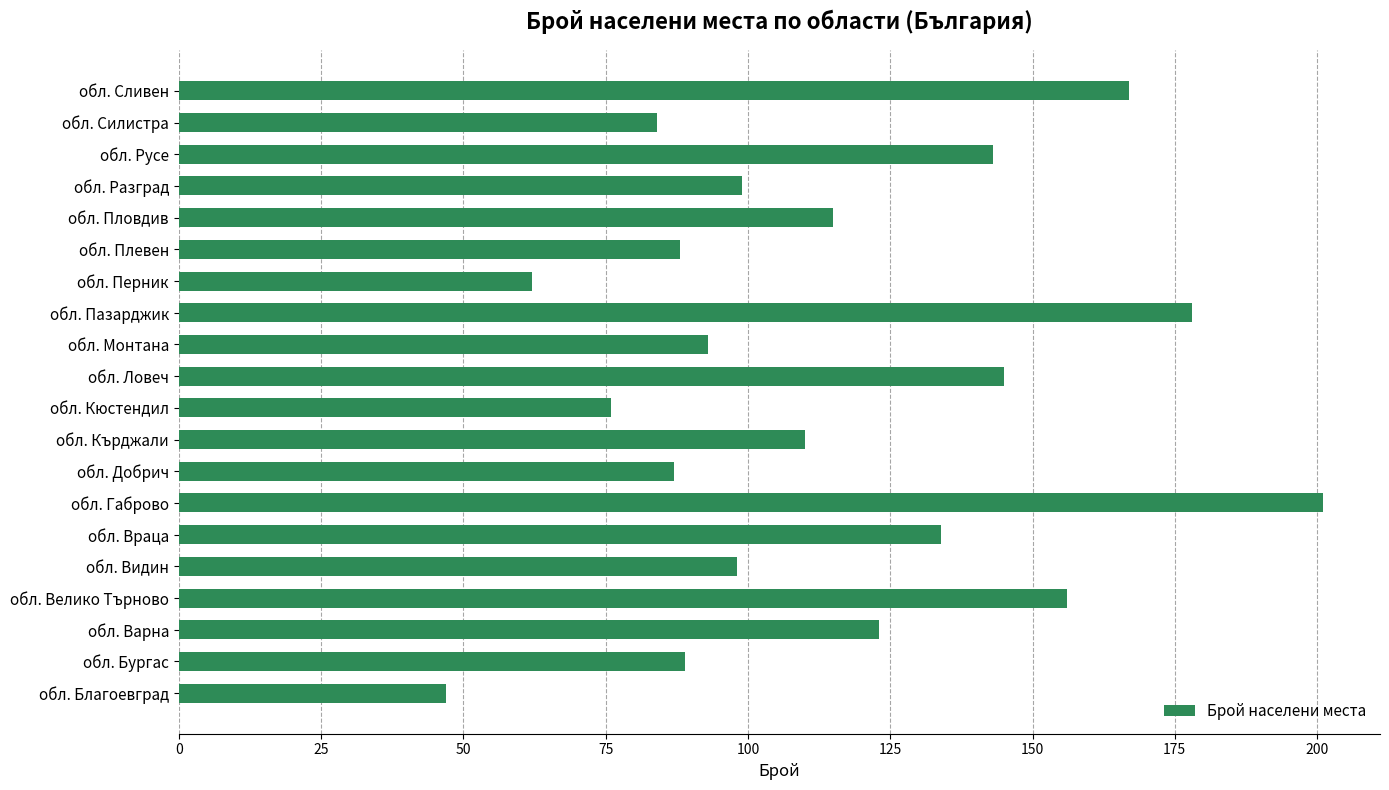

Reading bottom to top, list all the values displayed in this chart.

обл. Благоевград=47	обл. Бургас=89	обл. Варна=123	обл. Велико Търново=156	обл. Видин=98	обл. Враца=134	обл. Габрово=201	обл. Добрич=87	обл. Кърджали=110	обл. Кюстендил=76	обл. Ловеч=145	обл. Монтана=93	обл. Пазарджик=178	обл. Перник=62	обл. Плевен=88	обл. Пловдив=115	обл. Разград=99	обл. Русе=143	обл. Силистра=84	обл. Сливен=167